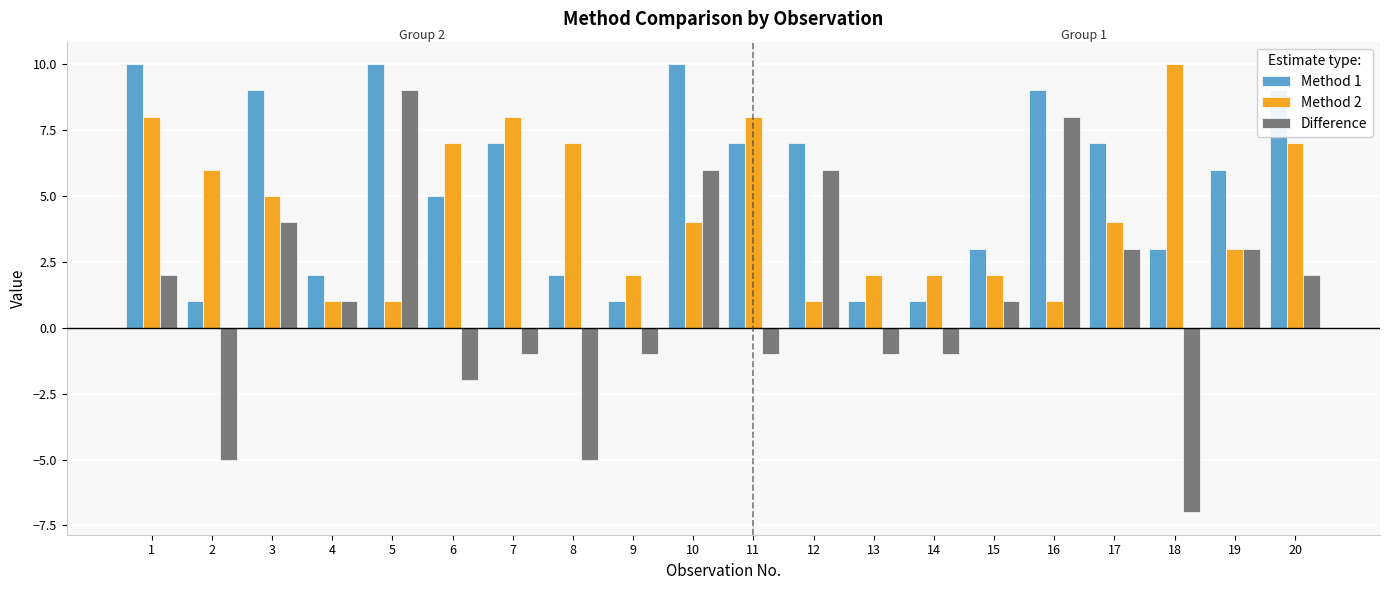

Which series has the widest spread of values?

Difference